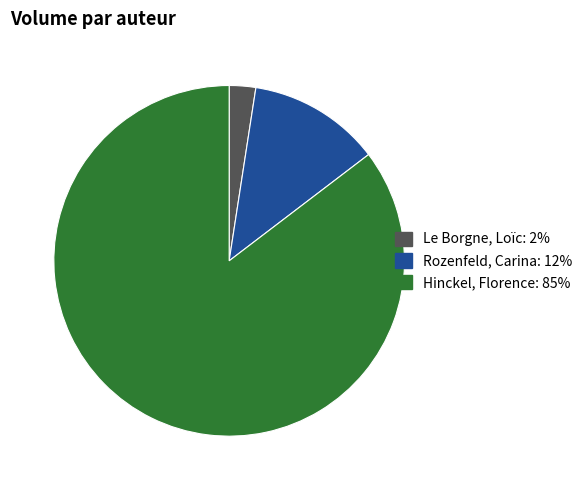

Does any single category account for the majority?

Yes